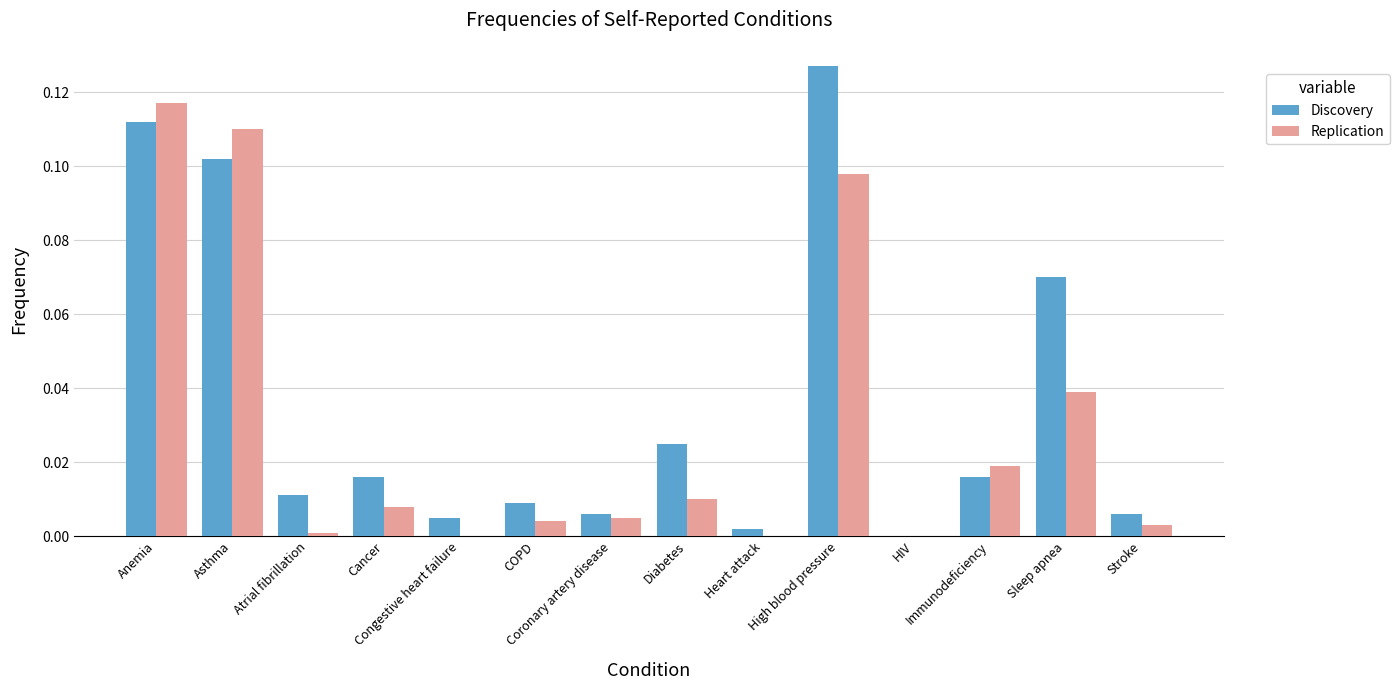

Between Coronary artery disease and Immunodeficiency, which series saw the biggest shift?

Replication